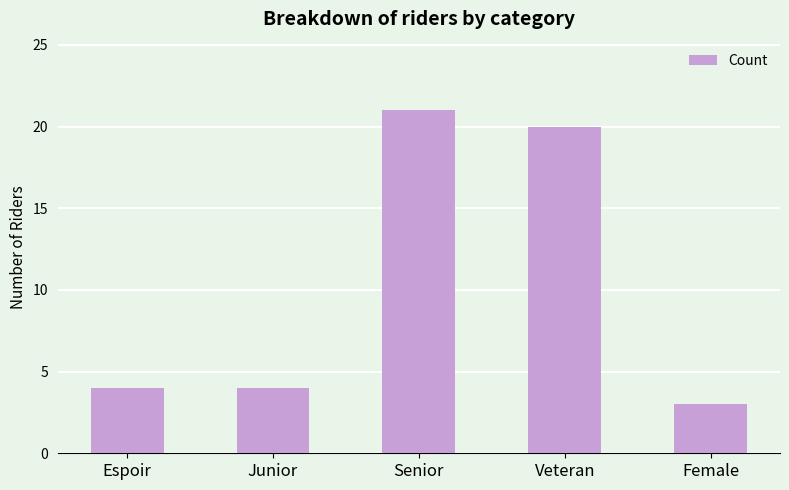

How many bars are there in total?

5